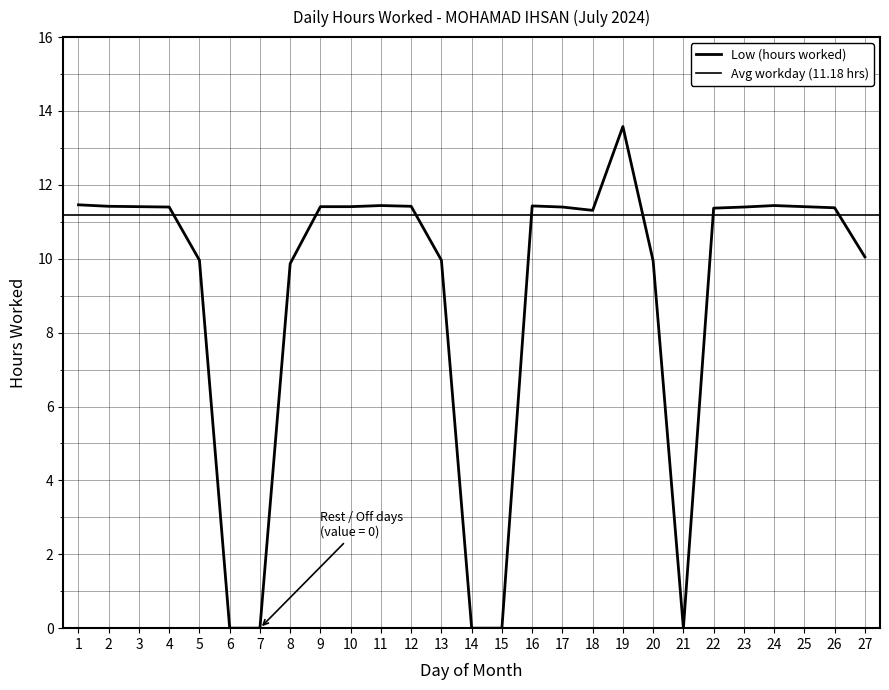

How many data points does each series have?

27